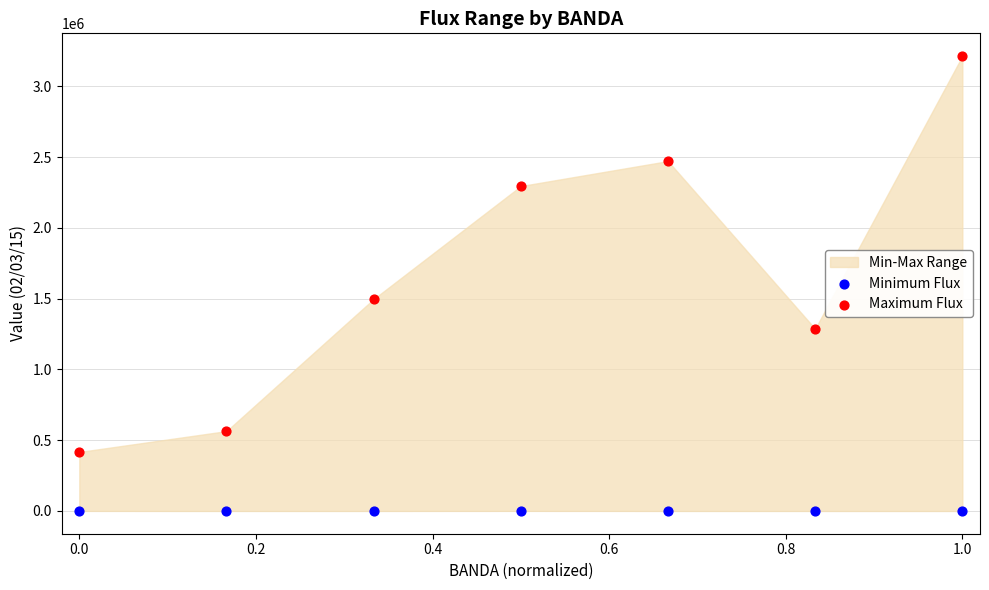

Across all series, what Y value is closest to 1607386?

1497464.7